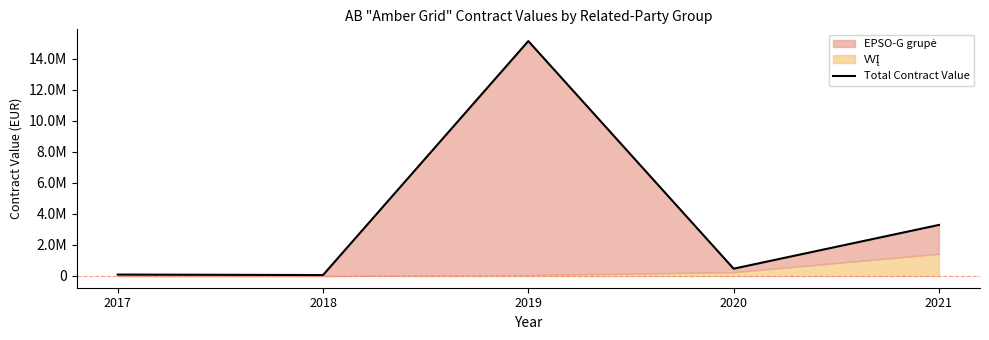

What is the value of the 1st point from the left?

90500